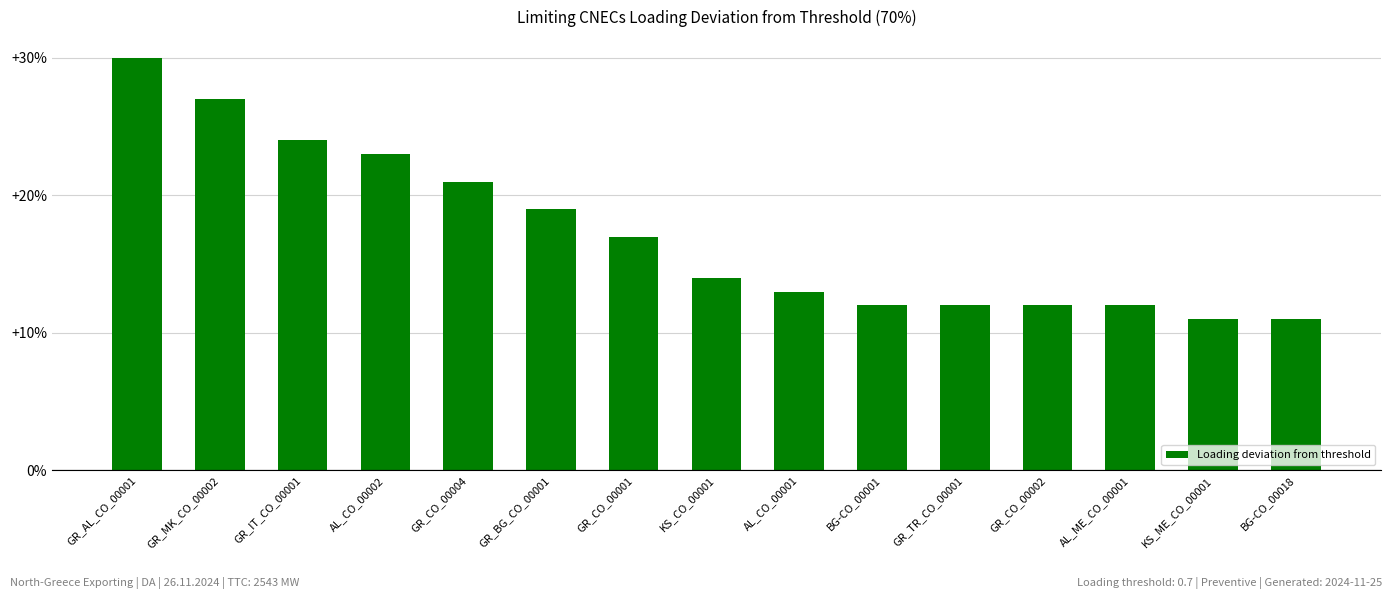

Which has a higher value, GR_IT_CO_00001 or AL_CO_00001?

GR_IT_CO_00001